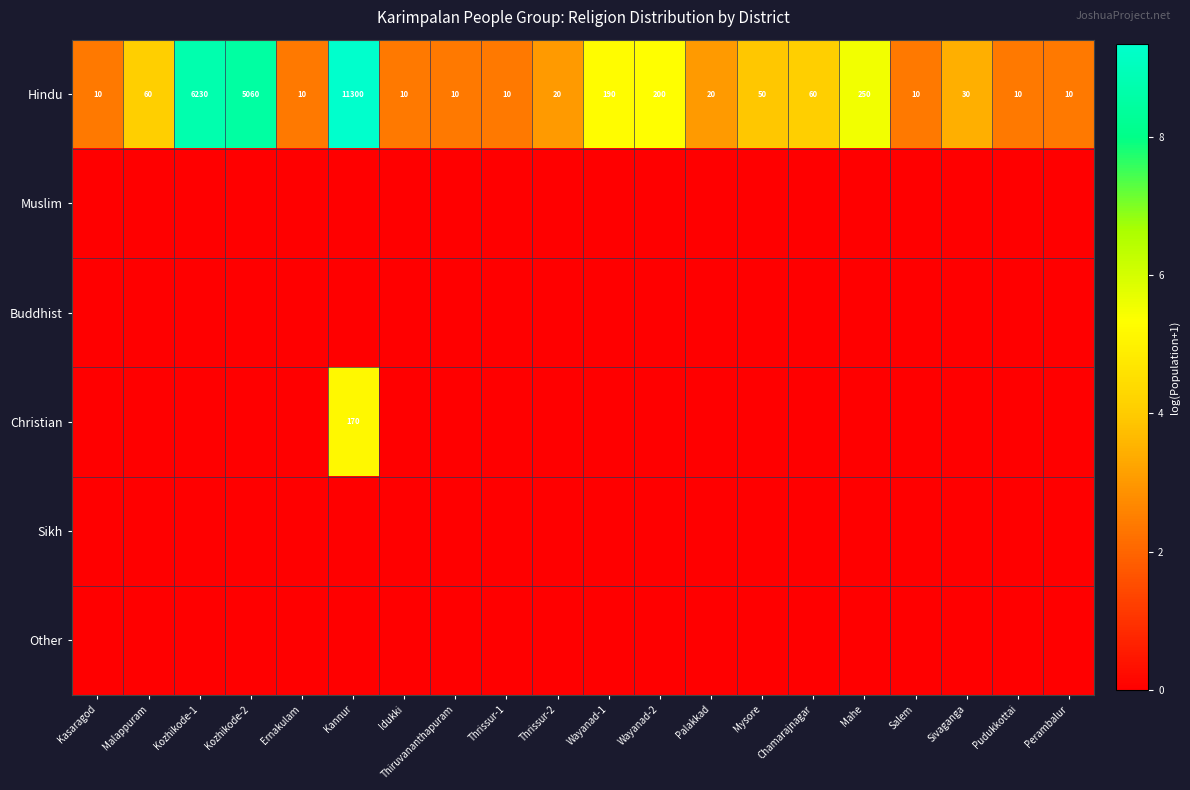

What is the maximum value shown in the chart?

9.3